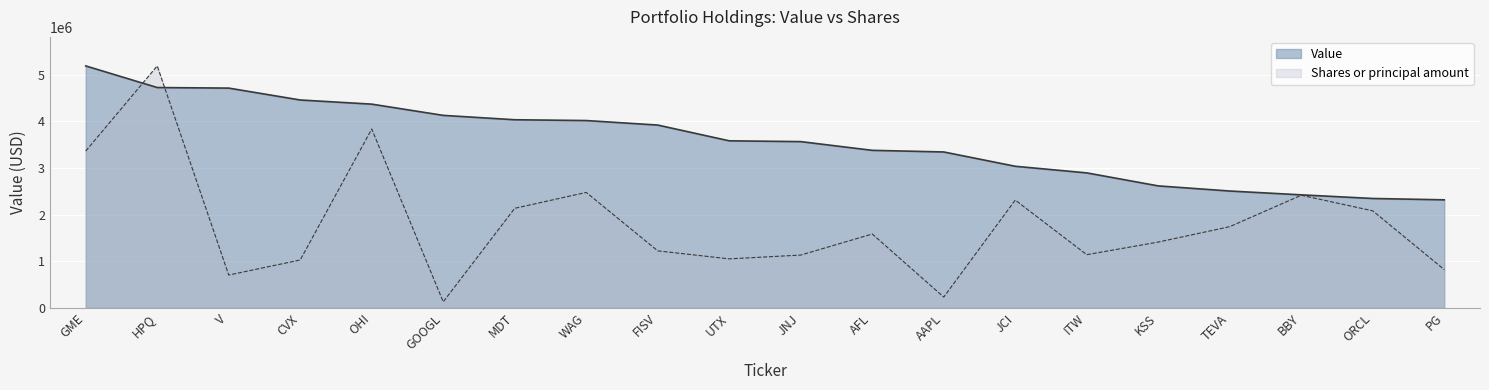

At which label does Shares or principal amount reach its minimum?

GOOGL